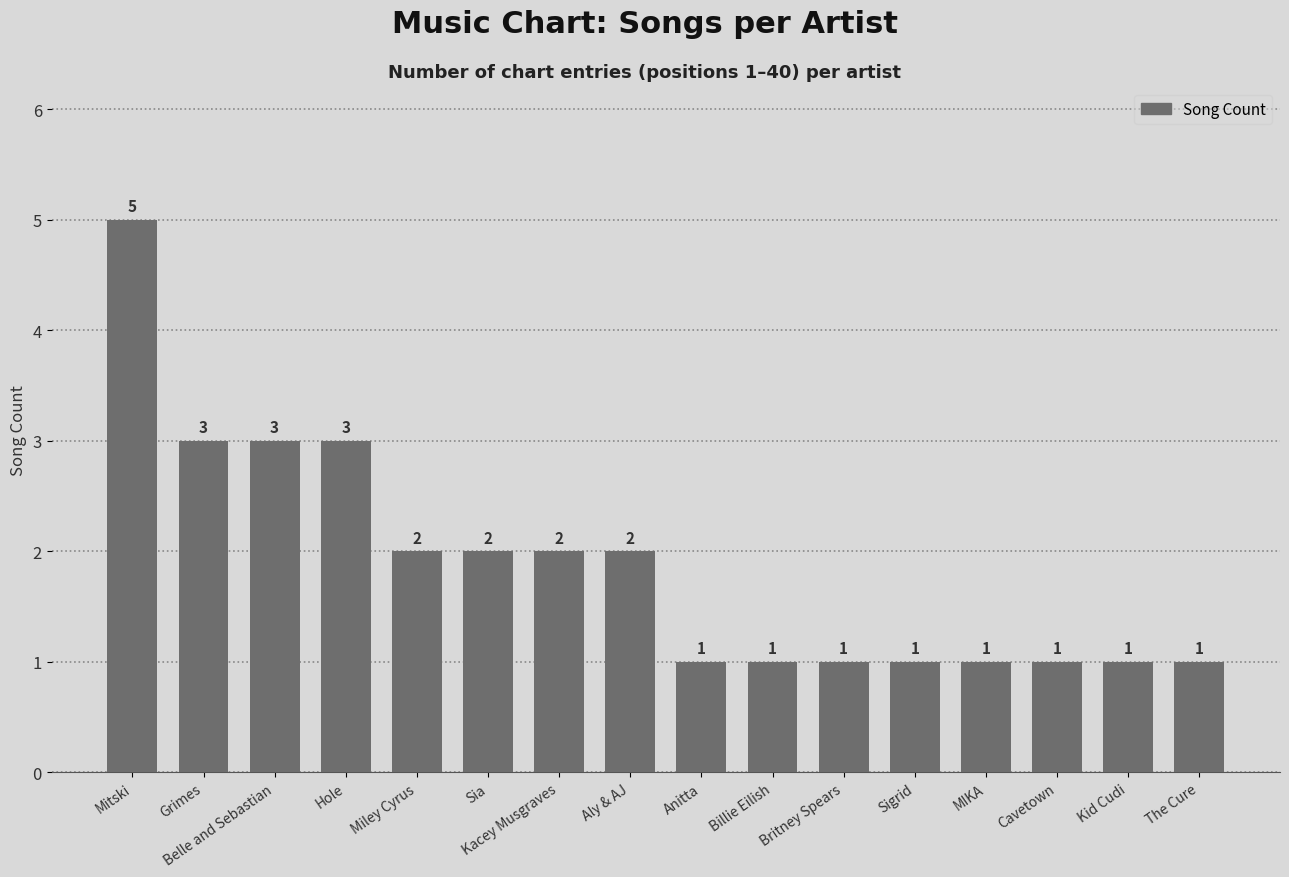

Approximately how many times larger is the value at Mitski compared to Billie Eilish?

5.0